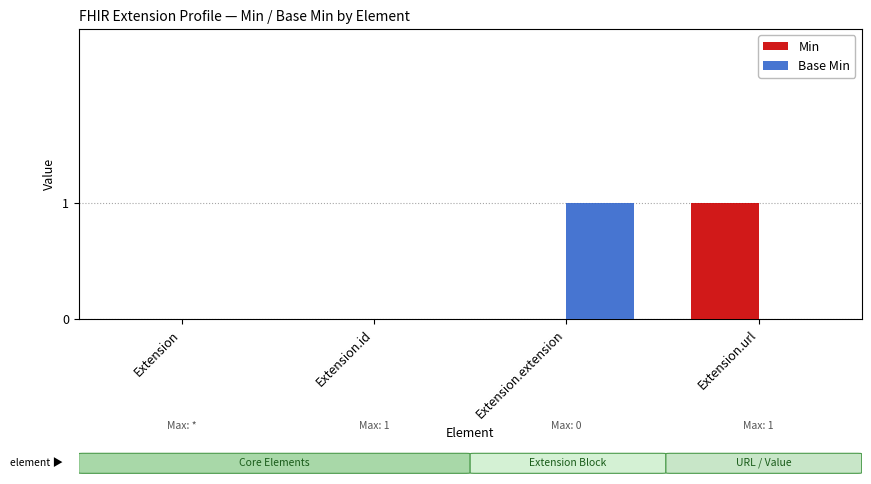

Is it true that Min equals 2 at Extension.url?

False